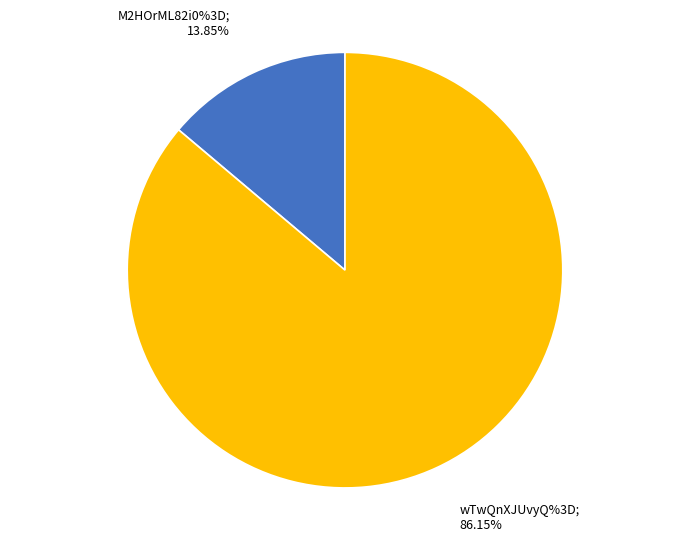

Which has a higher value, wTwQnXJUvyQ%3D or M2HOrML82i0%3D?

wTwQnXJUvyQ%3D